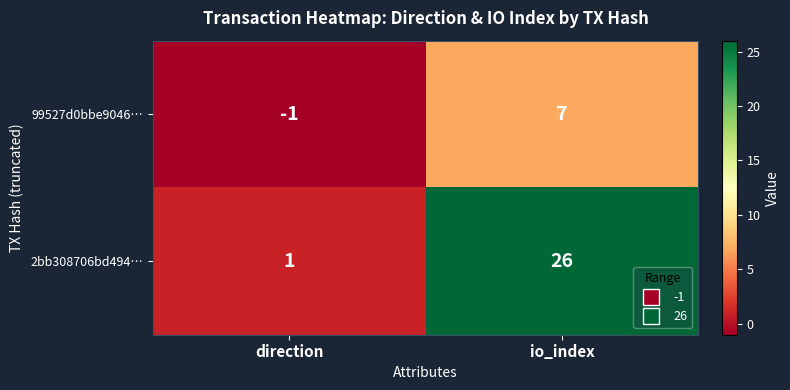

List the series in order of their overall mean, lowest first.

99527d0bbe9046…, 2bb308706bd494…